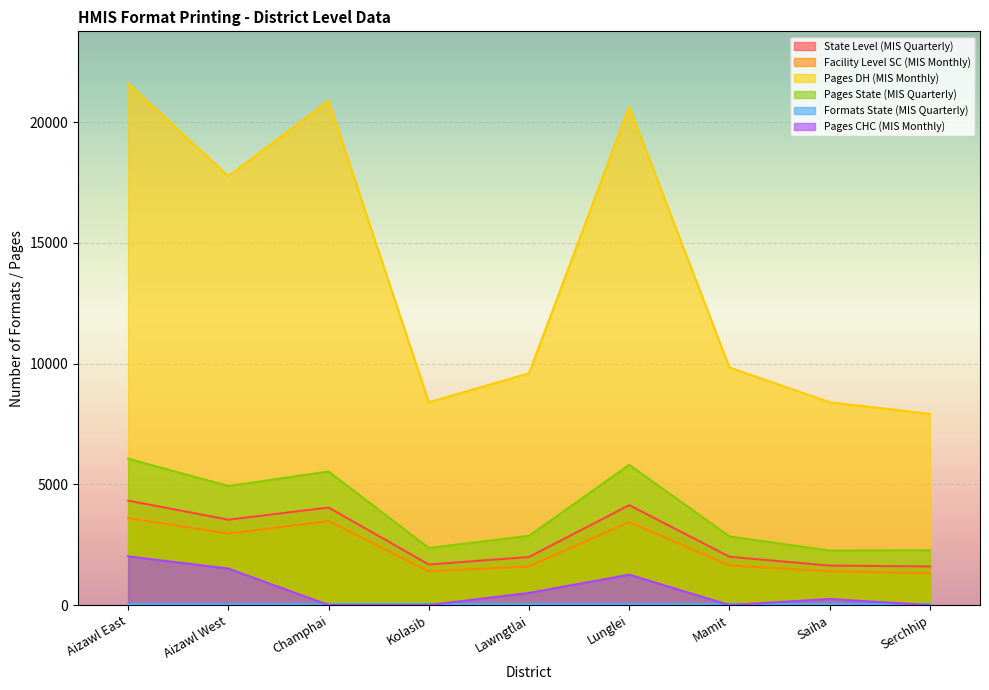

What position from the left is Aizawl West?

2